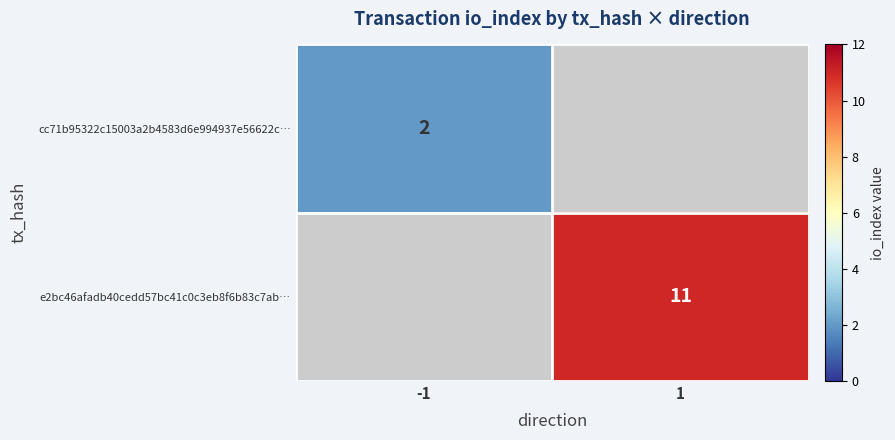

The cc71b95322c15003a2b4583d6e994937e56622c… series shows 2 at -1. True or false?

True